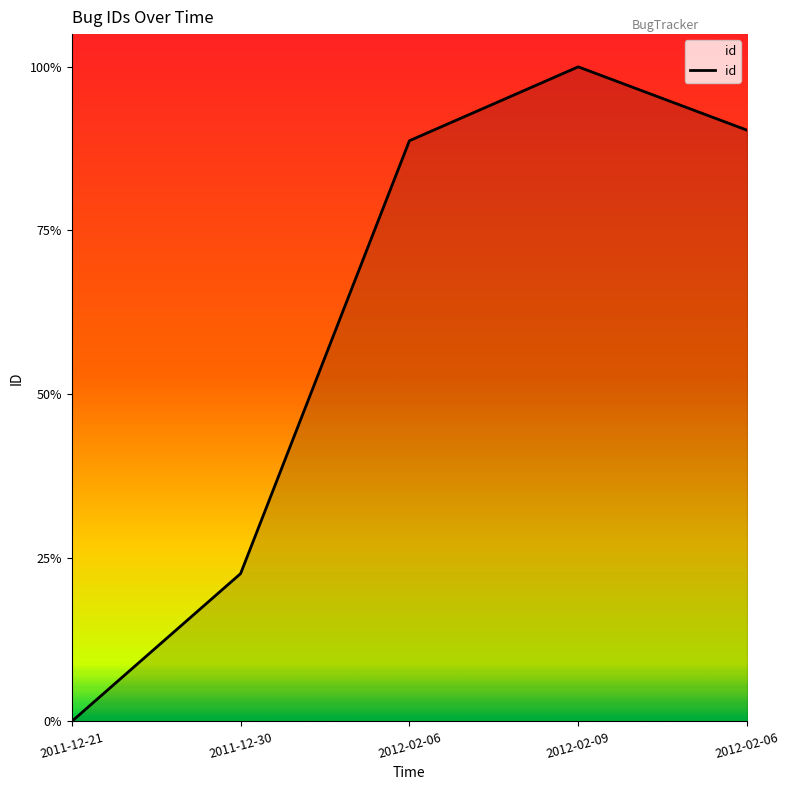

Does the chart display data point markers on the line(s)?

No